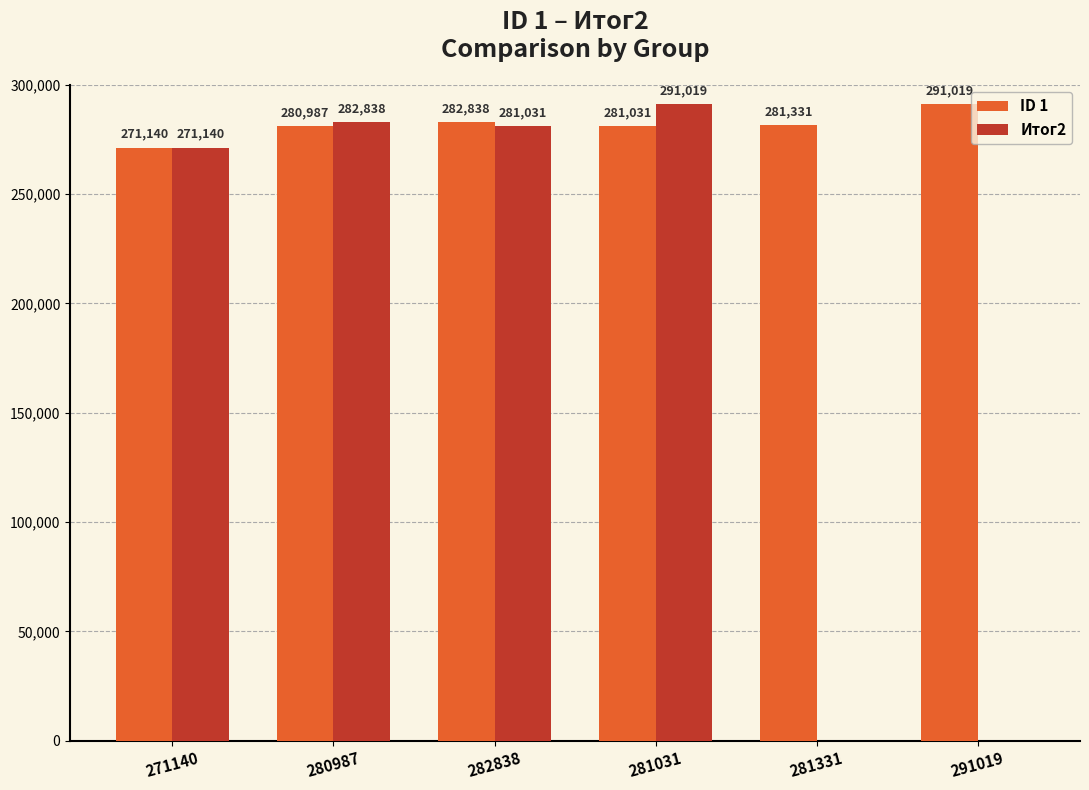

Reading right to left, extract all data points from this chart.

ID 1: 291019=291019	281331=281331	281031=281031	282838=282838	280987=280987	271140=271140
Итог2: 291019=0	281331=0	281031=291019	282838=281031	280987=282838	271140=271140